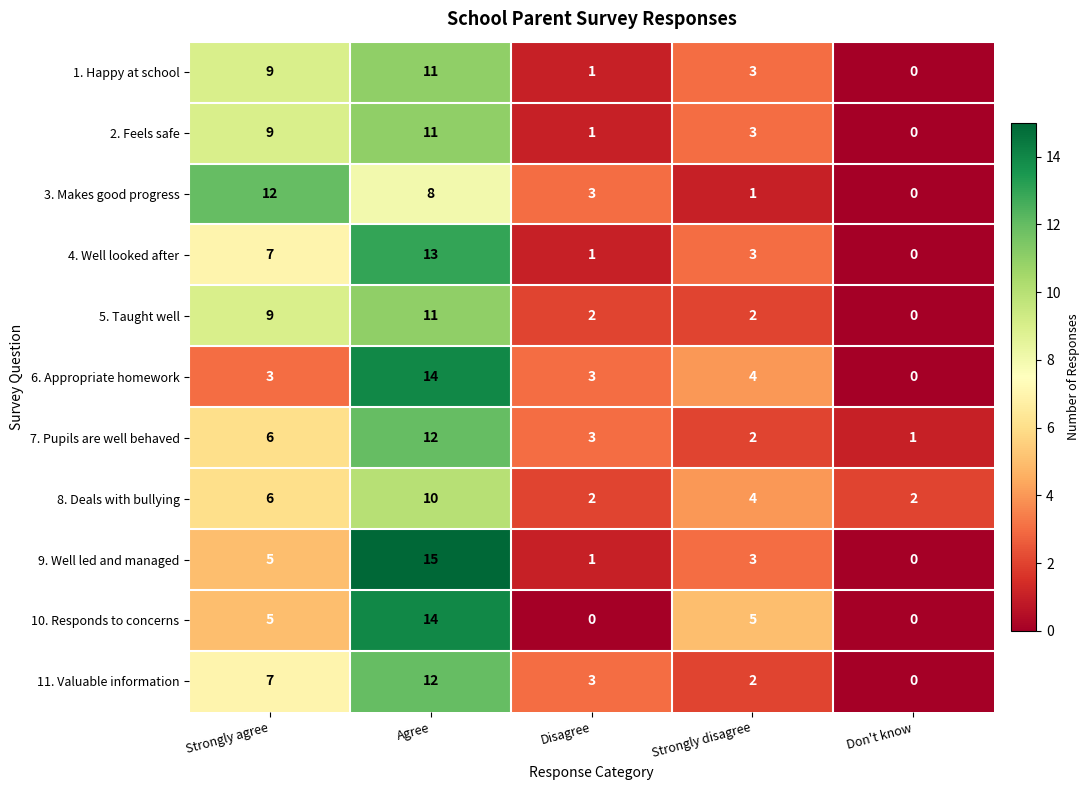

What is the difference between the maximum and second lowest values in the 3. Makes good progress series?

11